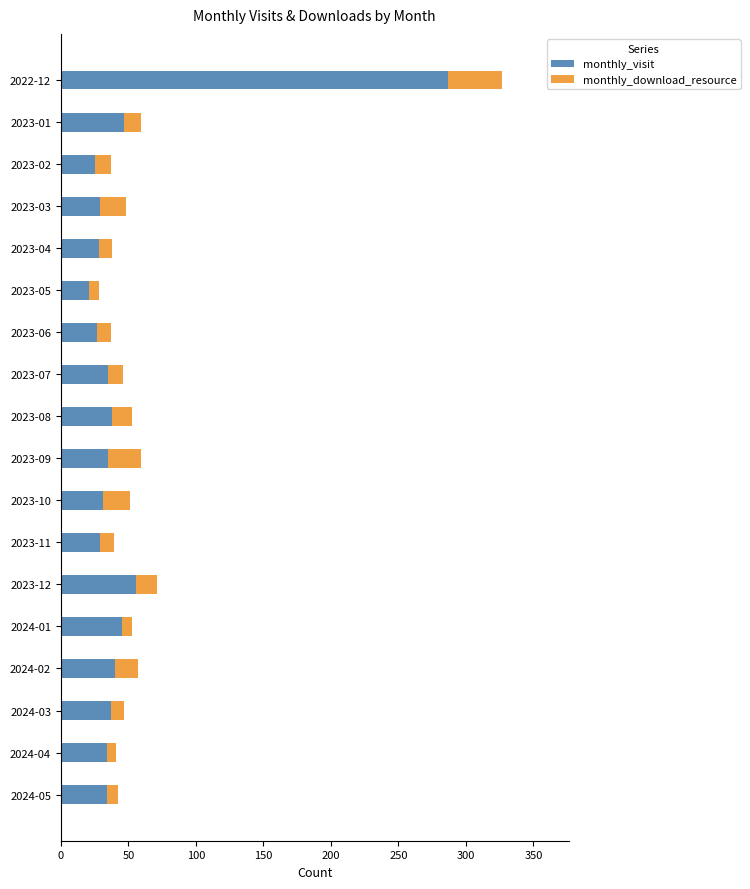

At which category is the sum across all series the highest?

2022-12